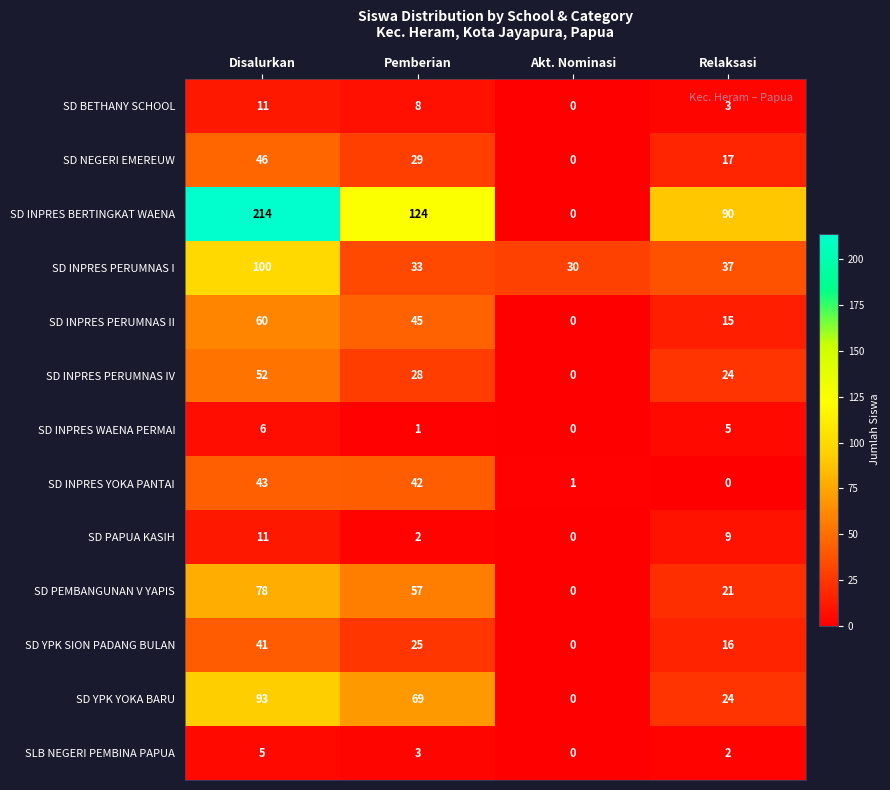

The SD PEMBANGUNAN V YAPIS series shows 0 at Akt. Nominasi. True or false?

True